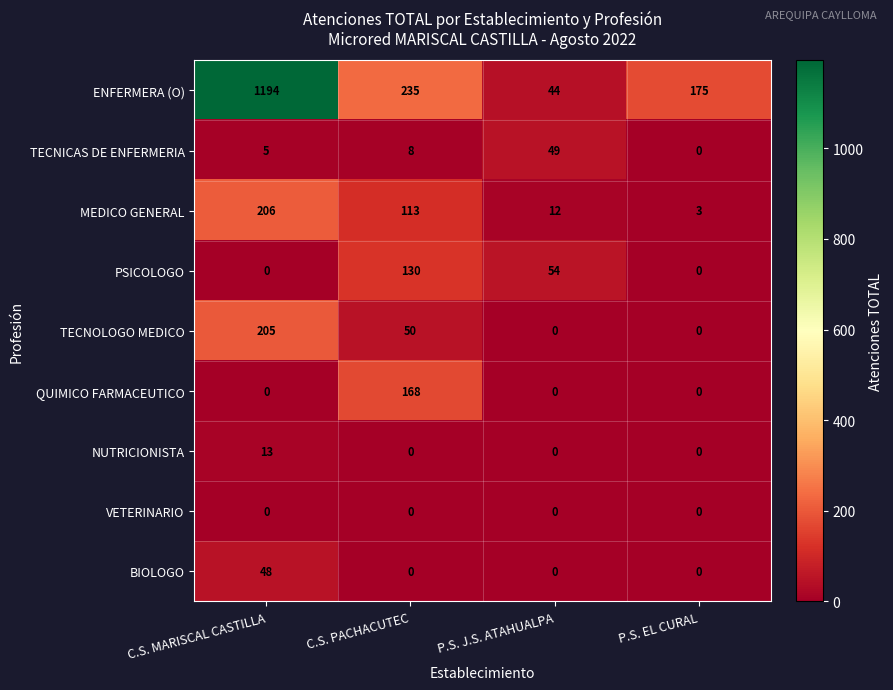

At how many categories does at least one series exceed 868?

1